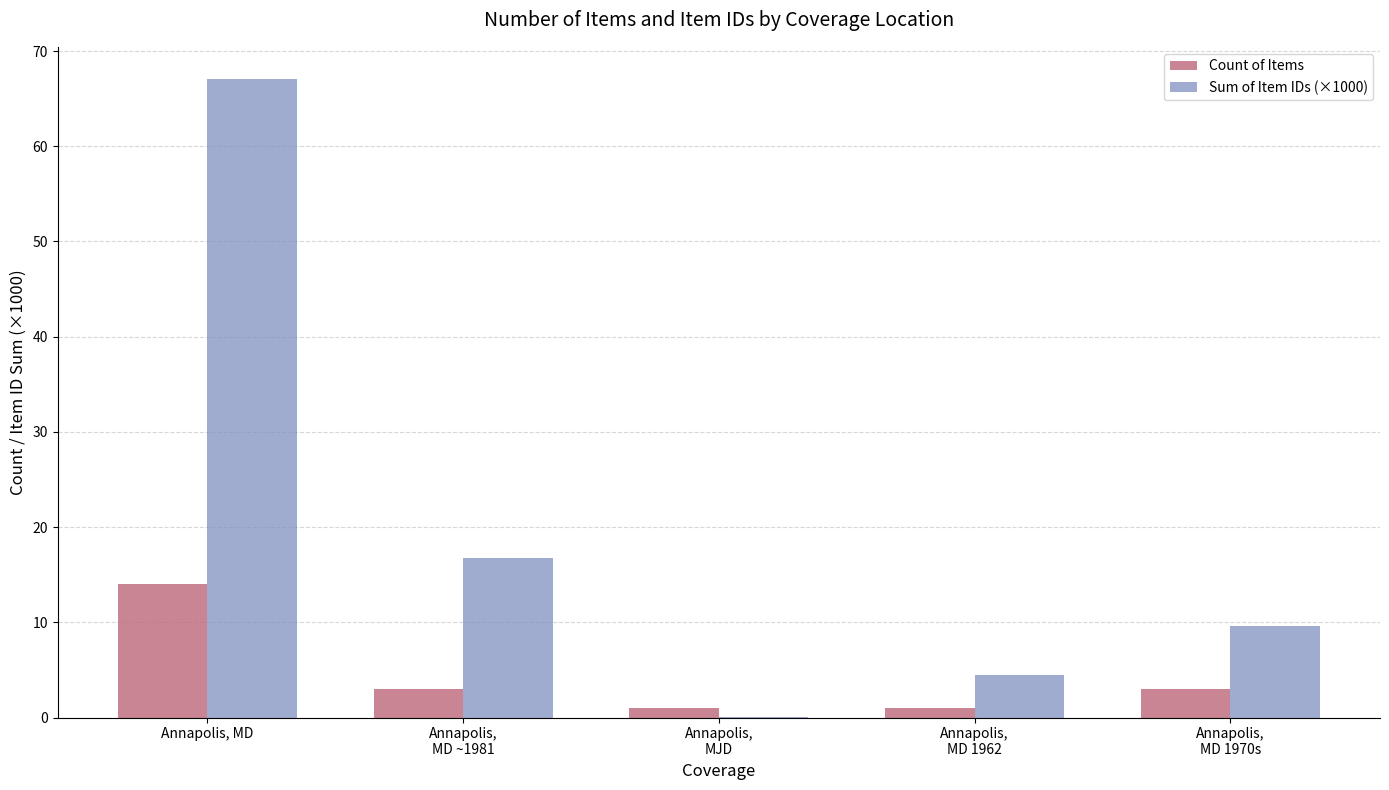

What is the sum of all Count of Items values?

22.0